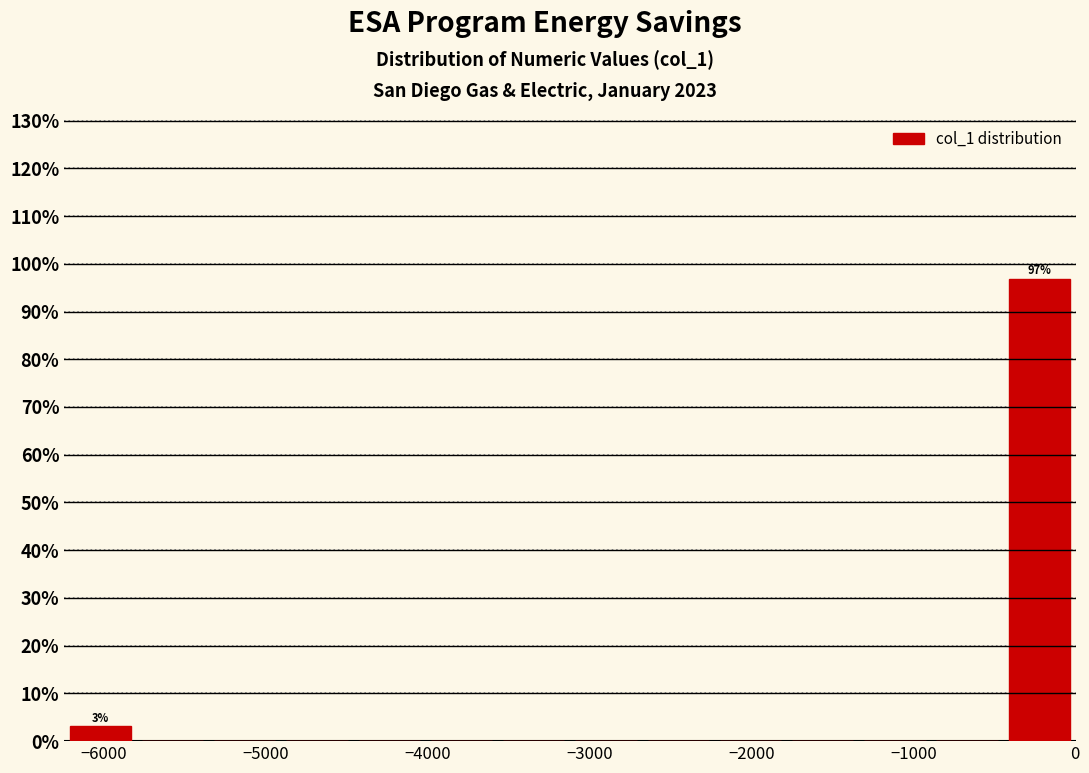

Which range on the x-axis has the tallest bar?

-400 to 0